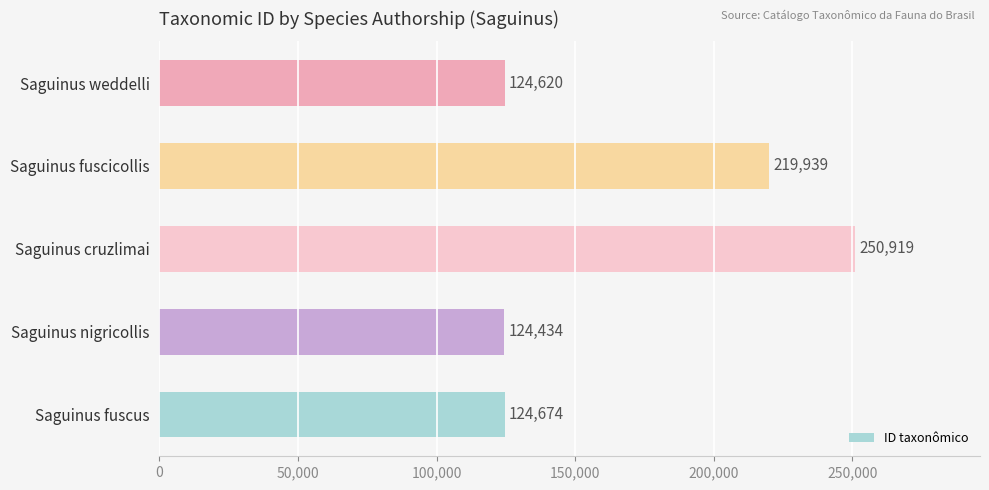

Approximately how many times larger is the value at Saguinus fuscus compared to Saguinus cruzlimai?

0.5